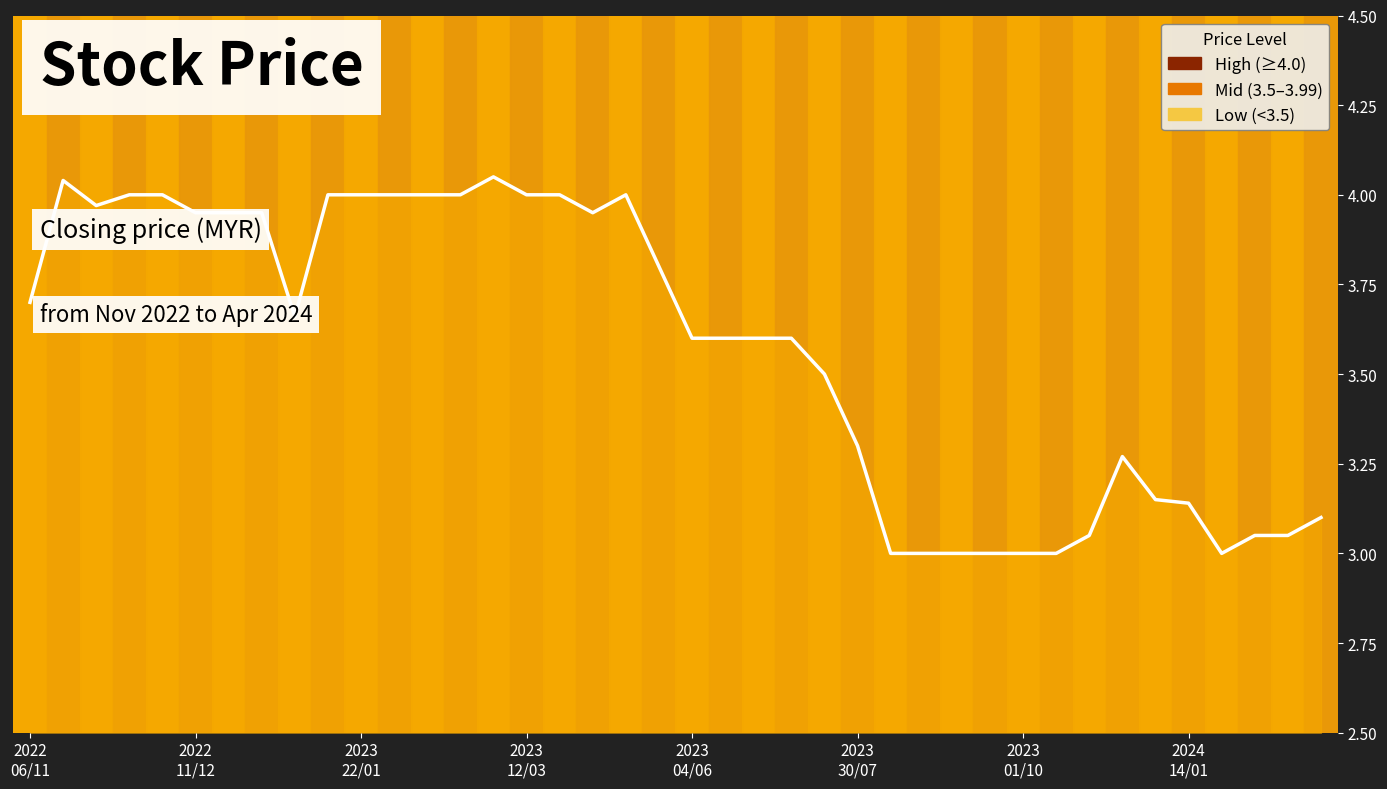

True or false: the data has more than 0 interior local peaks.

True